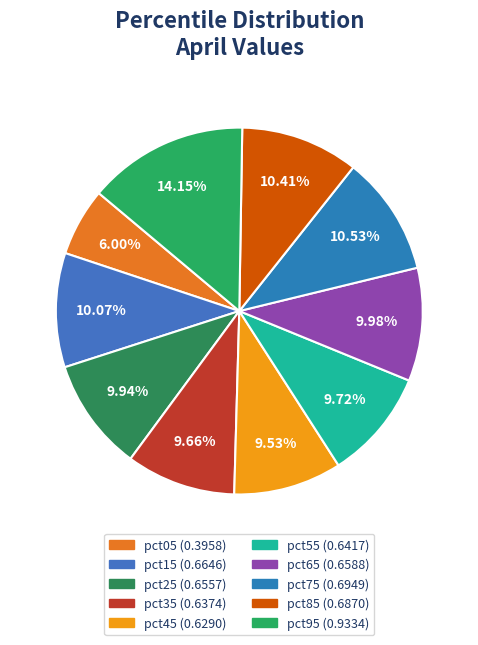

To the nearest percent, what is the difference between the largest and smallest slice percentages?

8%